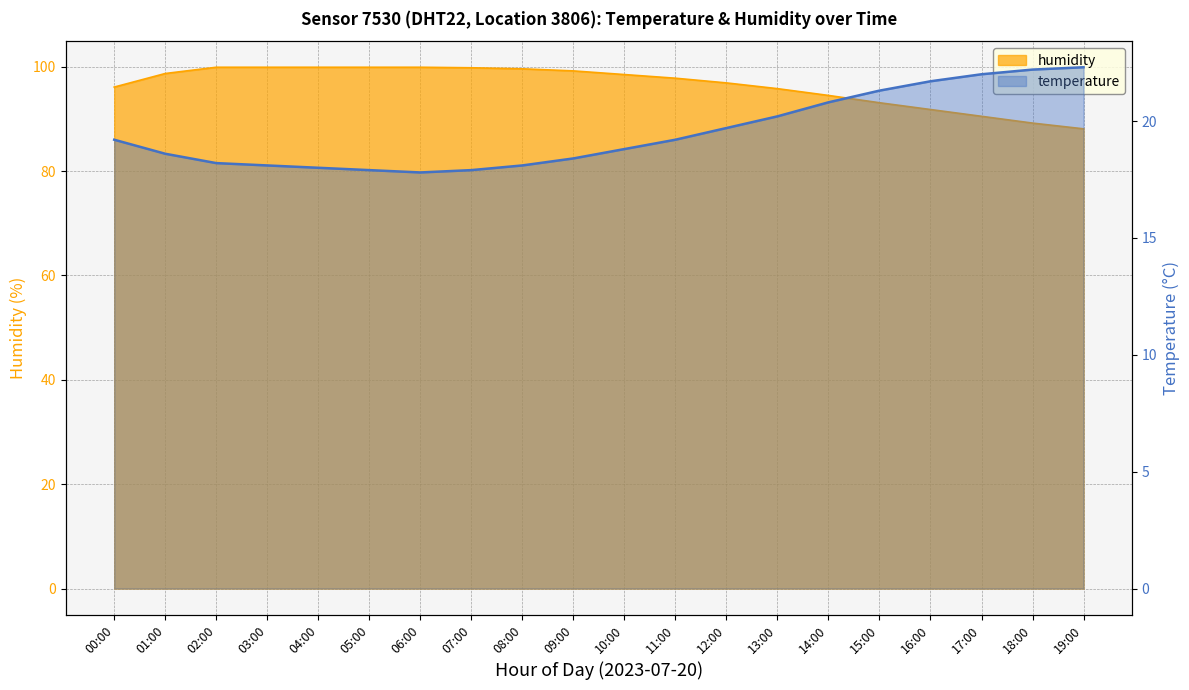

At which label does humidity first exceed 98?

01:00